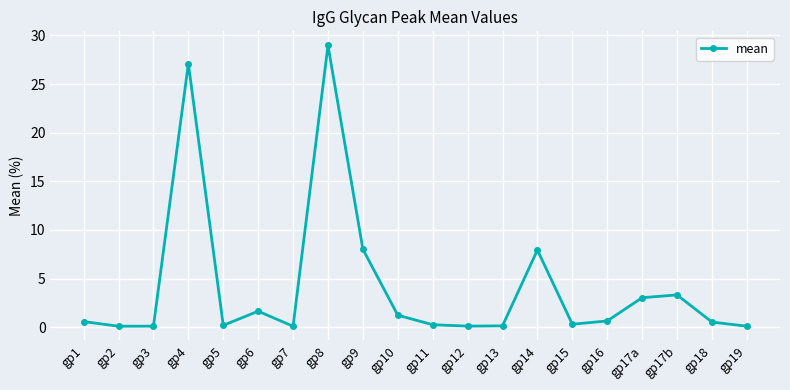

What is the difference between the maximum and minimum values?

28.9